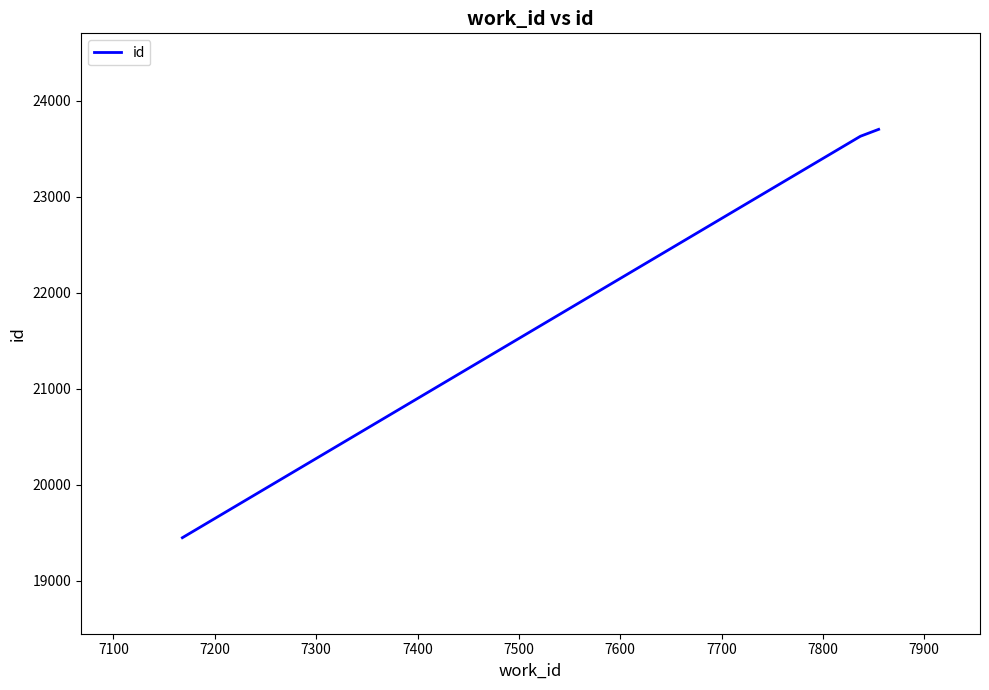

What is the greatest value displayed?

23703